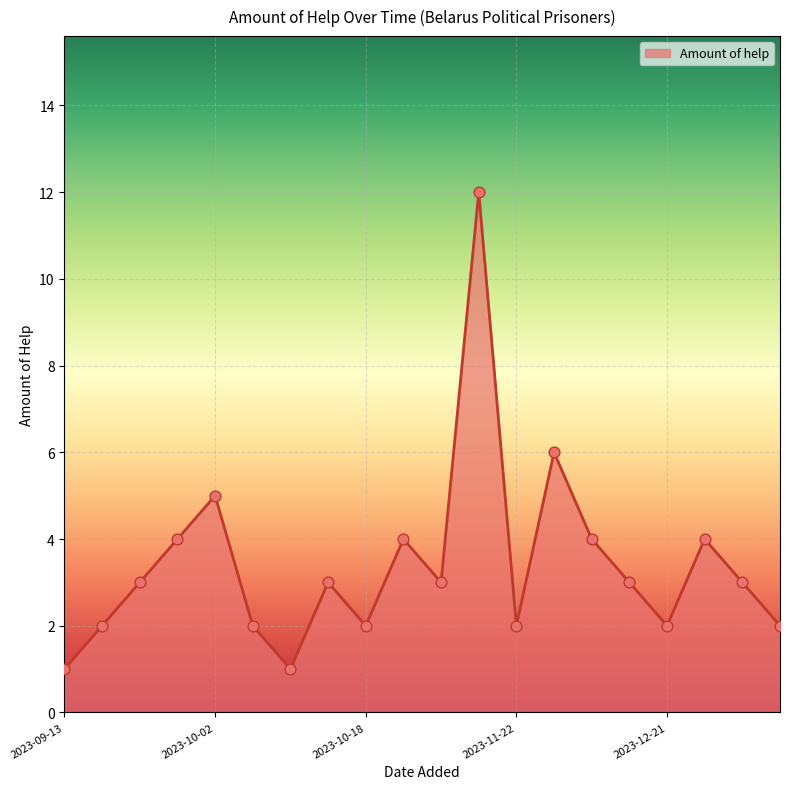

What is the maximum value shown in the chart?

12